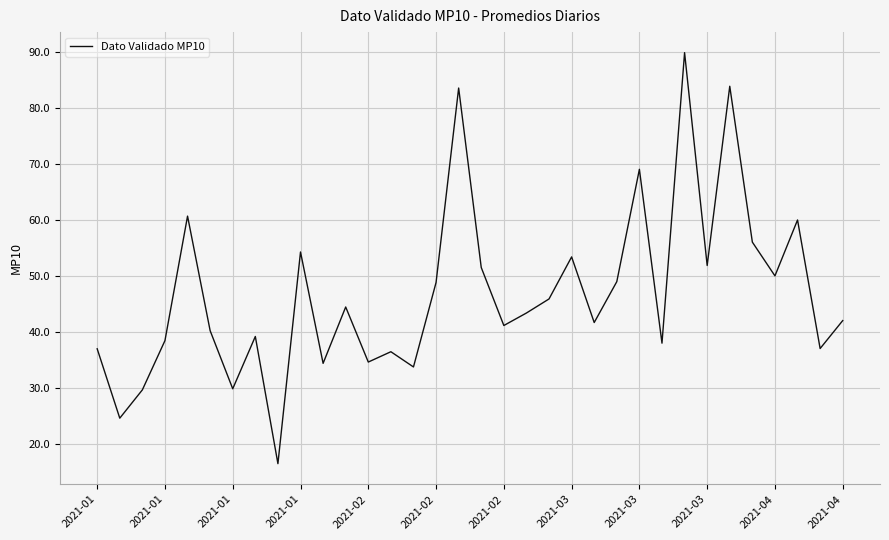

What is the greatest value displayed?

89.9